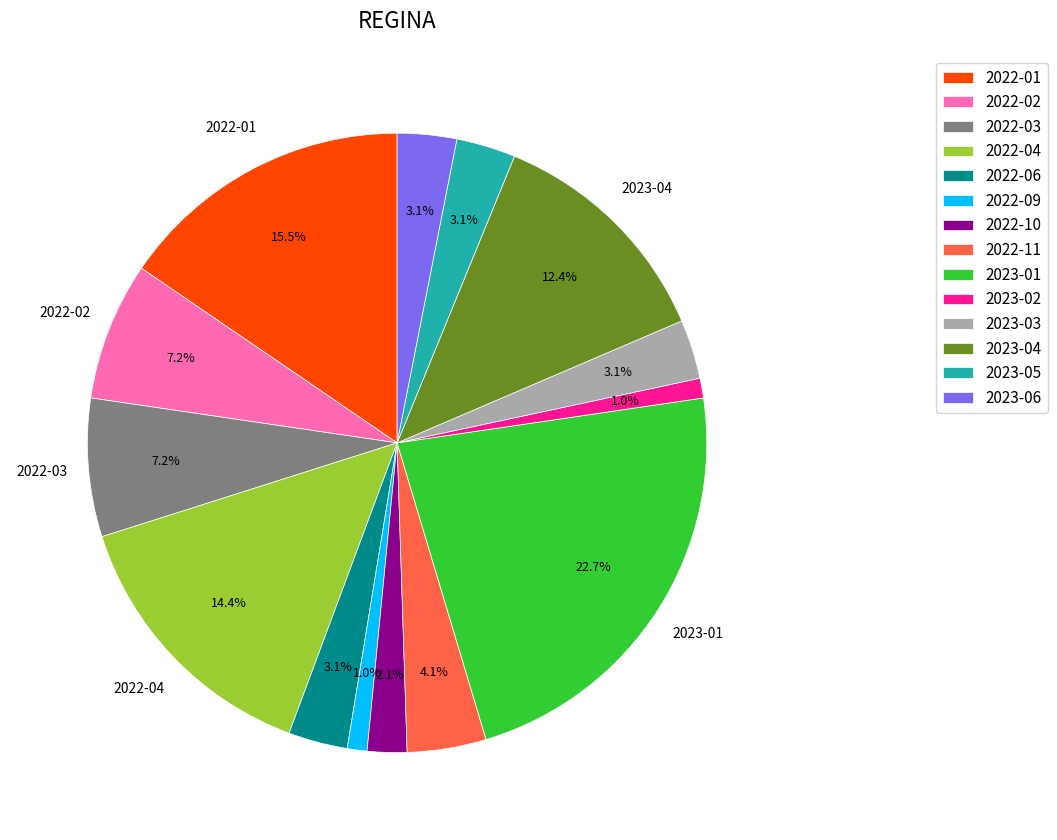

Which has a higher value, 2023-04 or 2022-09?

2023-04